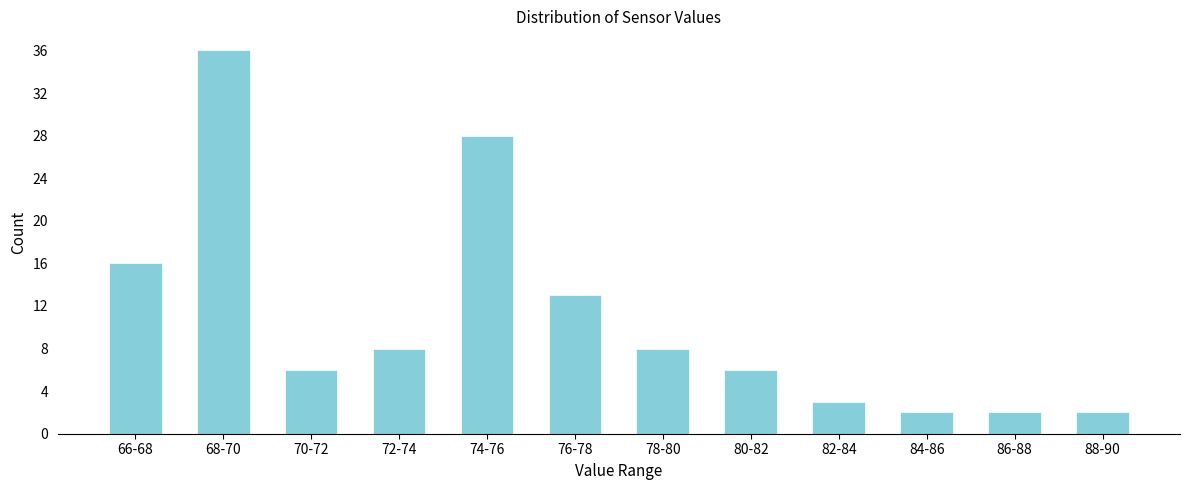

Reading left to right, transcribe all the data shown in this chart.

16	36	6	8	28	13	8	6	3	2	2	2